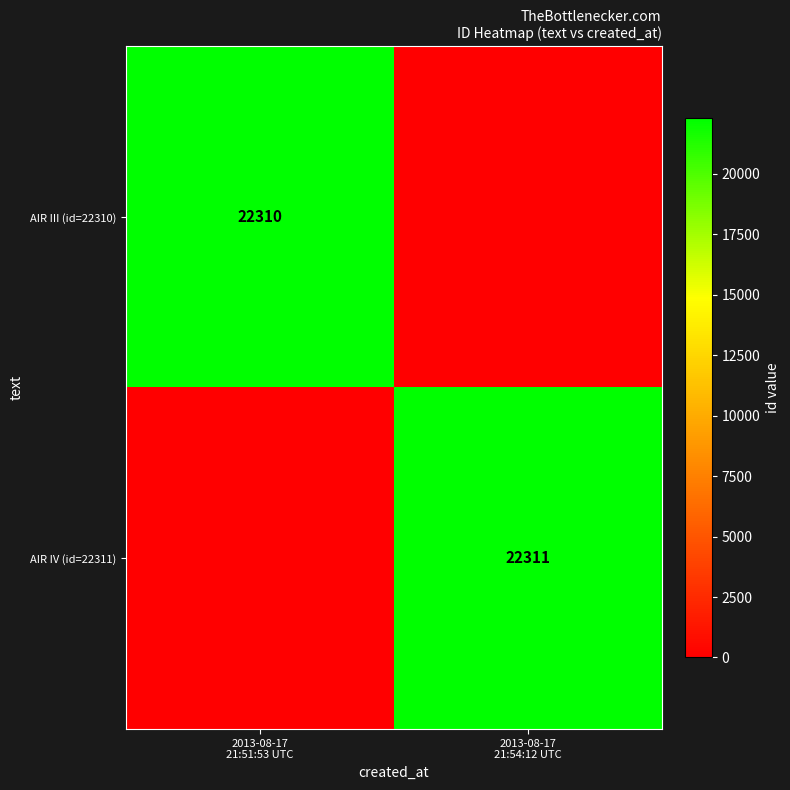

How many AIR III (id=22310) values are between 0 and 22310?

2